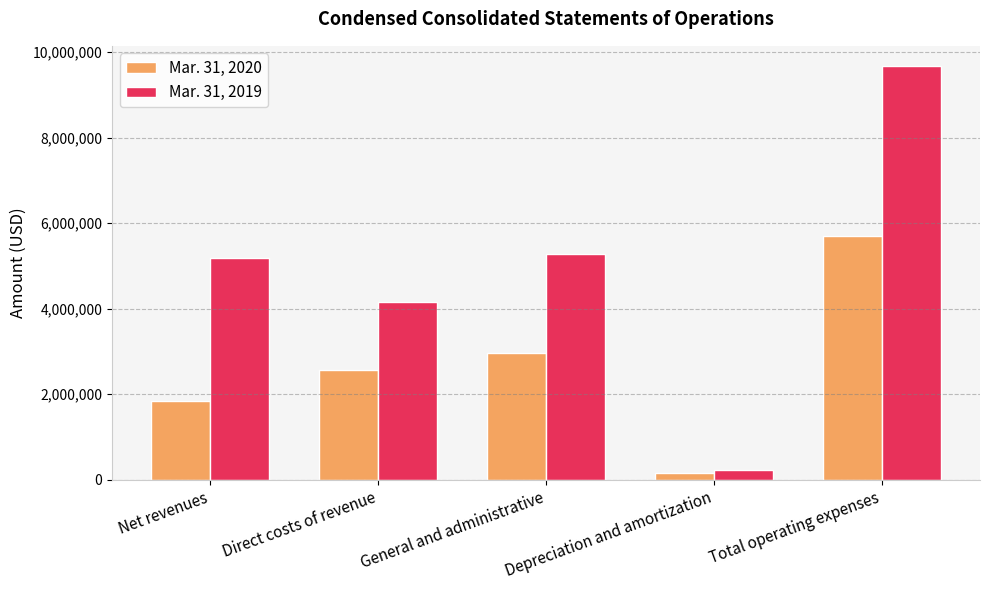

What are all the series names shown in the legend?

Mar. 31, 2020, Mar. 31, 2019